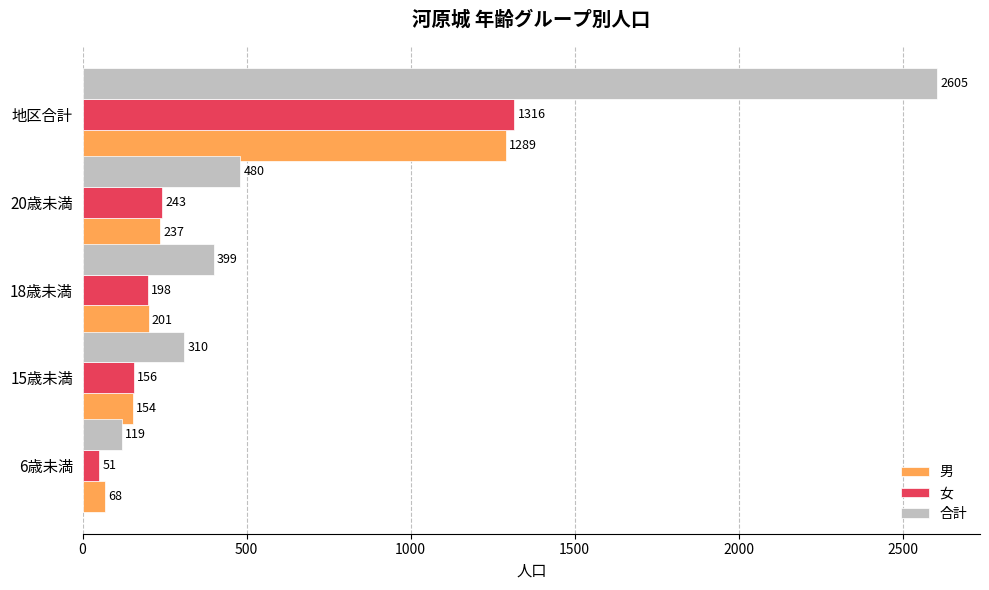

Is it true that 女 equals 51 at 15歳未満?

False